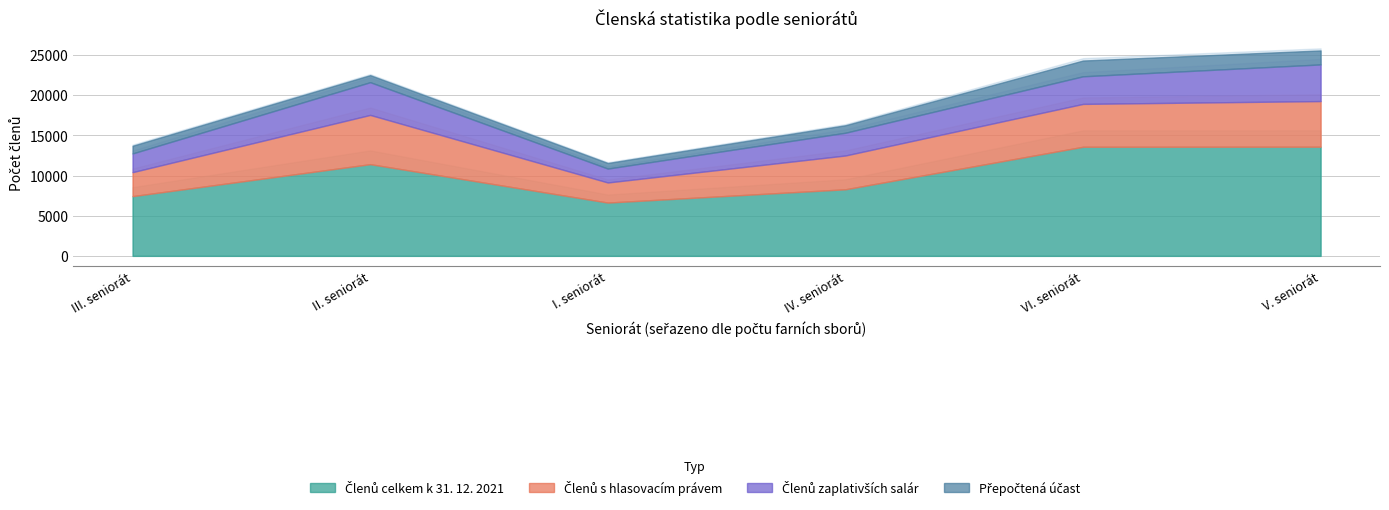

Which series has the widest spread of values?

Členů celkem k 31. 12. 2021